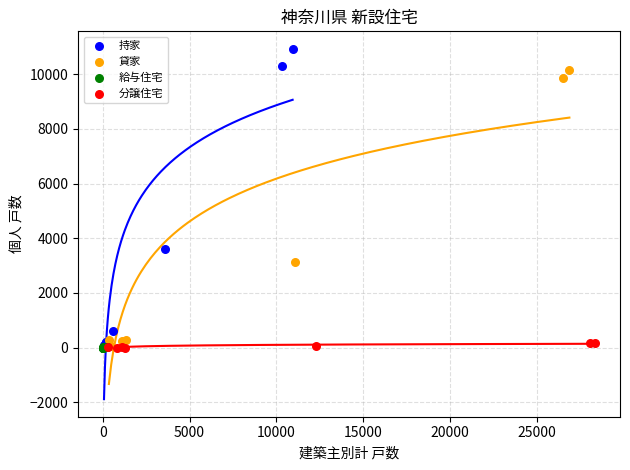

Which series has the largest Y range (max minus min)?

持家